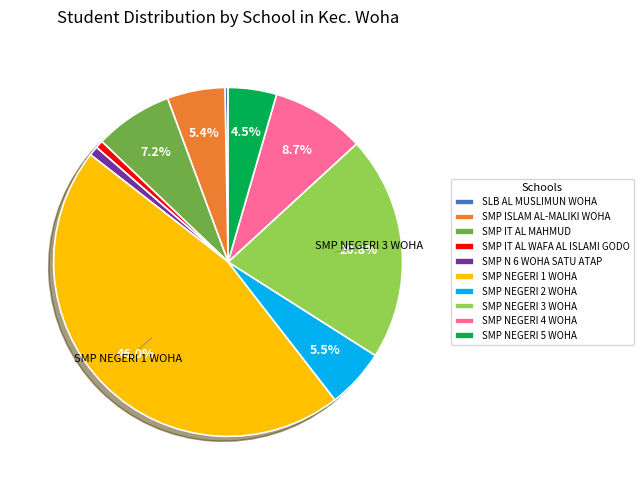

Combined, do SMP NEGERI 4 WOHA and SMP NEGERI 1 WOHA account for over 50%?

Yes